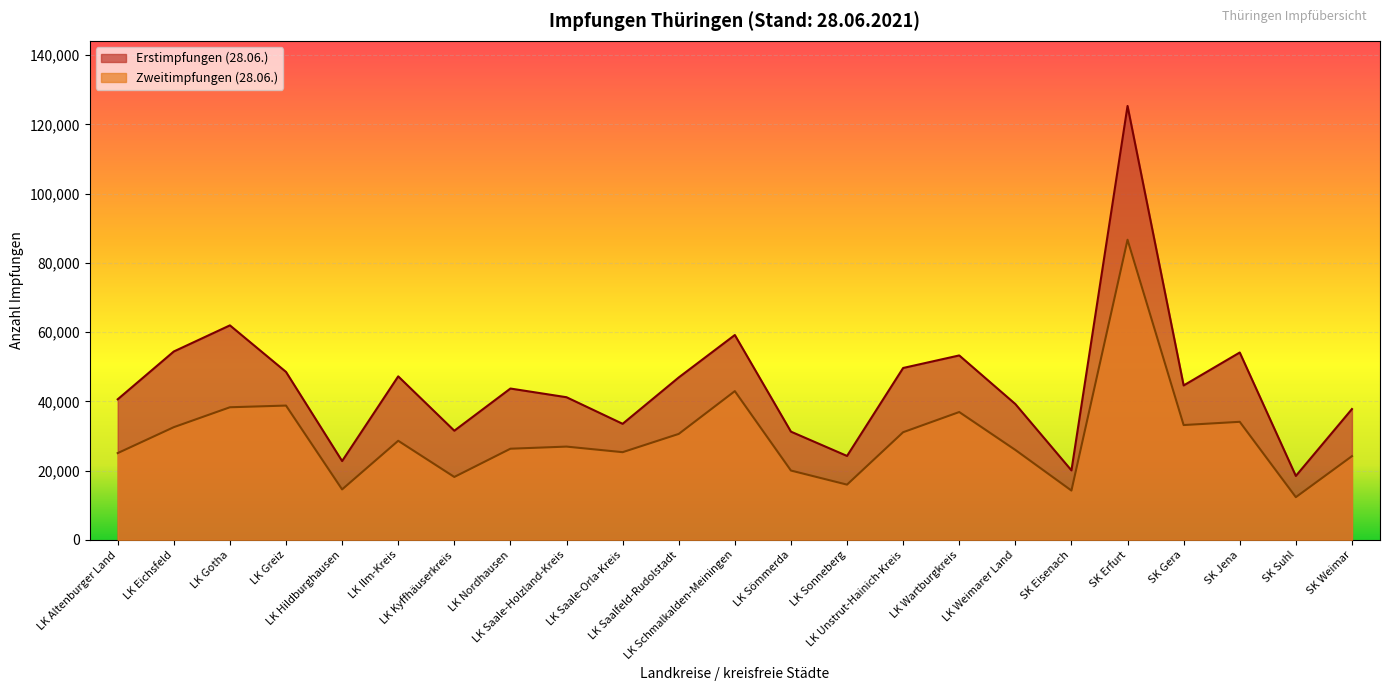

At which category does Erstimpfungen (28.06.) reach its first local peak?

LK Gotha